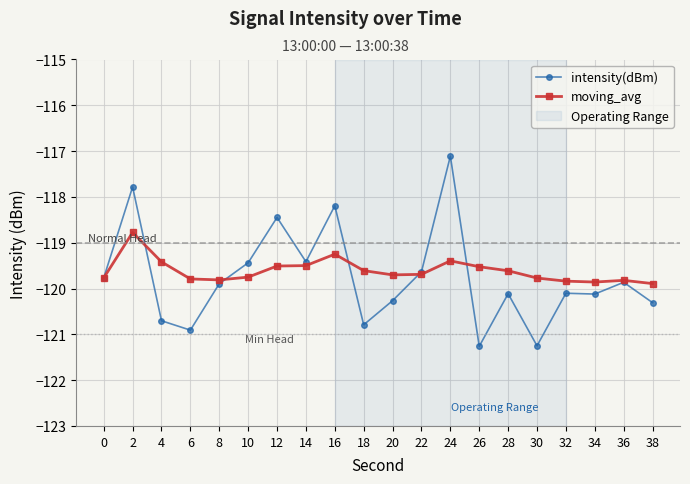

The moving_avg series shows -119.7 at 22. True or false?

True